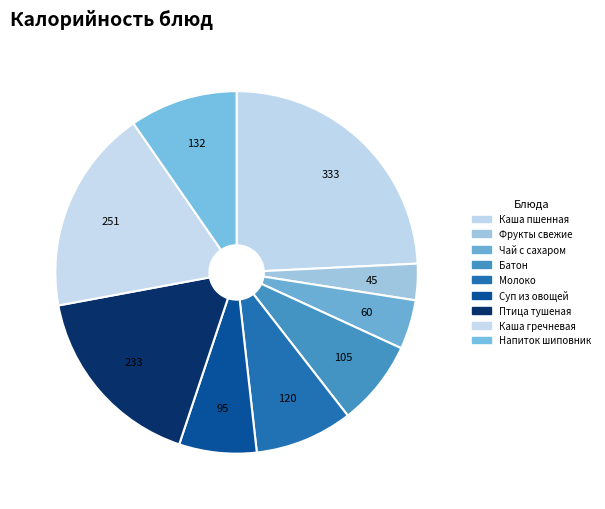

To the nearest percent, what is the average slice percentage?

11%